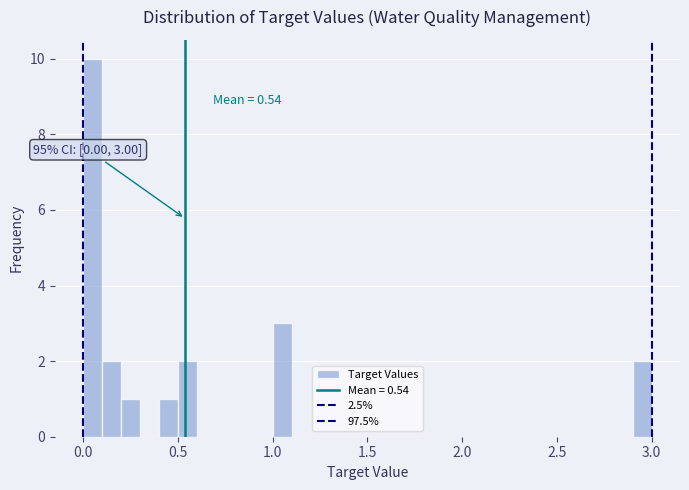

Around what value on the x-axis is the tallest bar? Give the approximate position of its centre, as read against the axis.

0.05